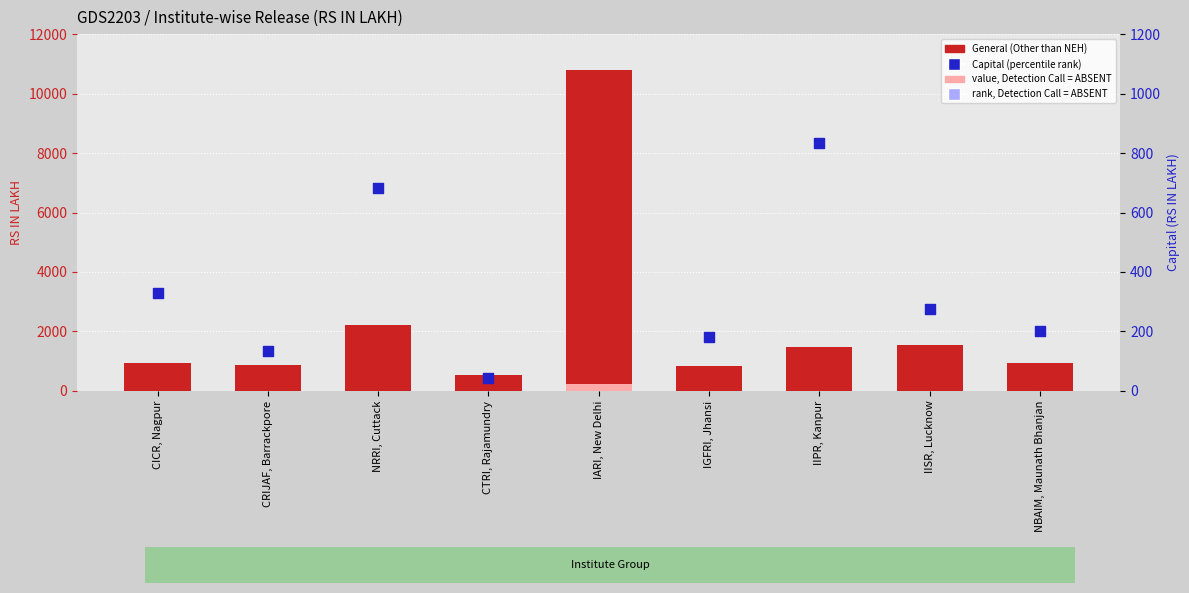

What is the total value across all series at IGFRI, Jhansi?

1025.0